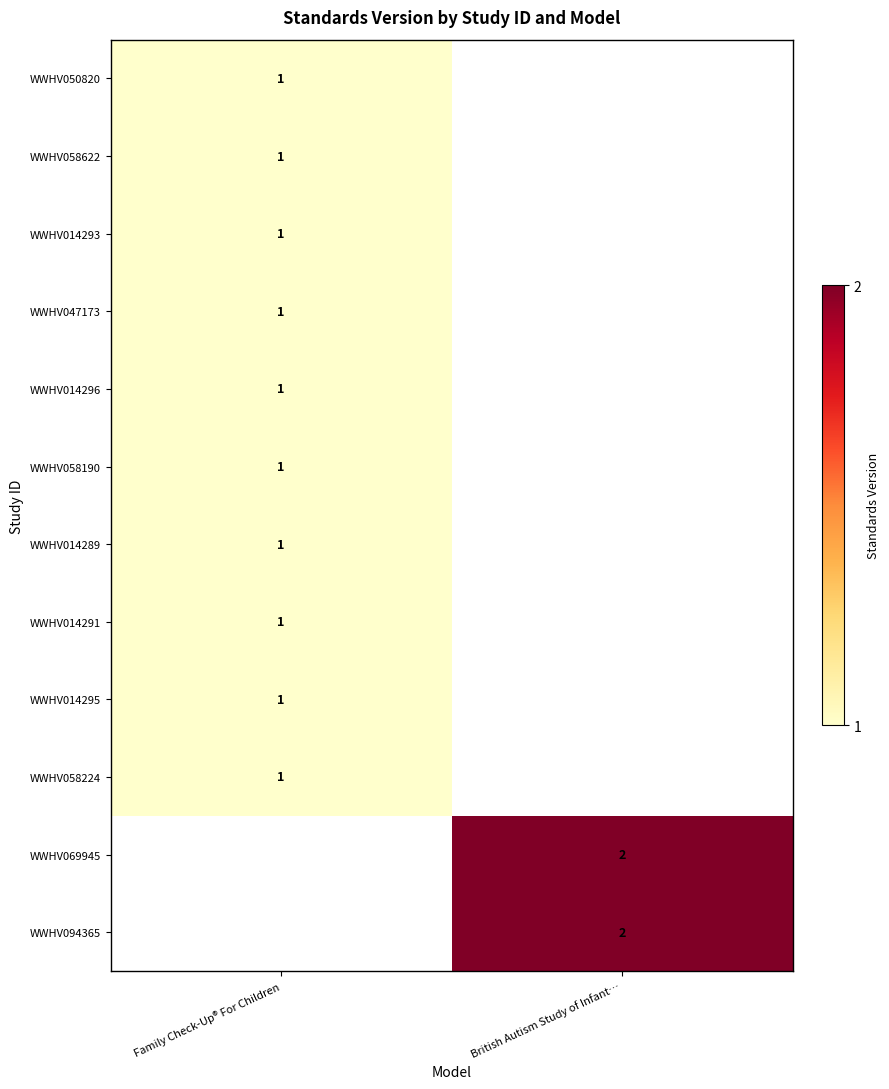

The WWHV058622 series shows 1.6 at Family Check-Up® For Children. True or false?

False